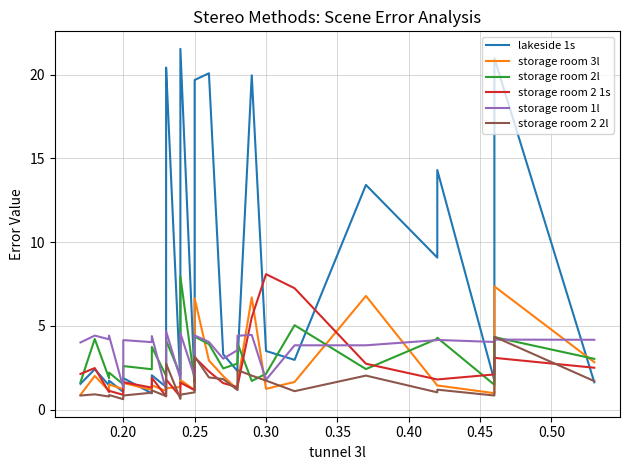

What is the difference between the maximum and minimum values in the storage room 2 2l series?

3.7